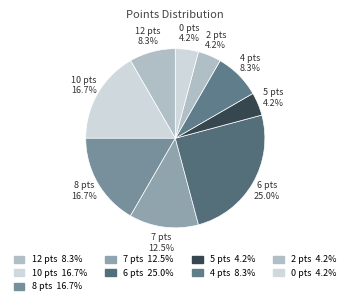

How many slices are in this pie chart?

9